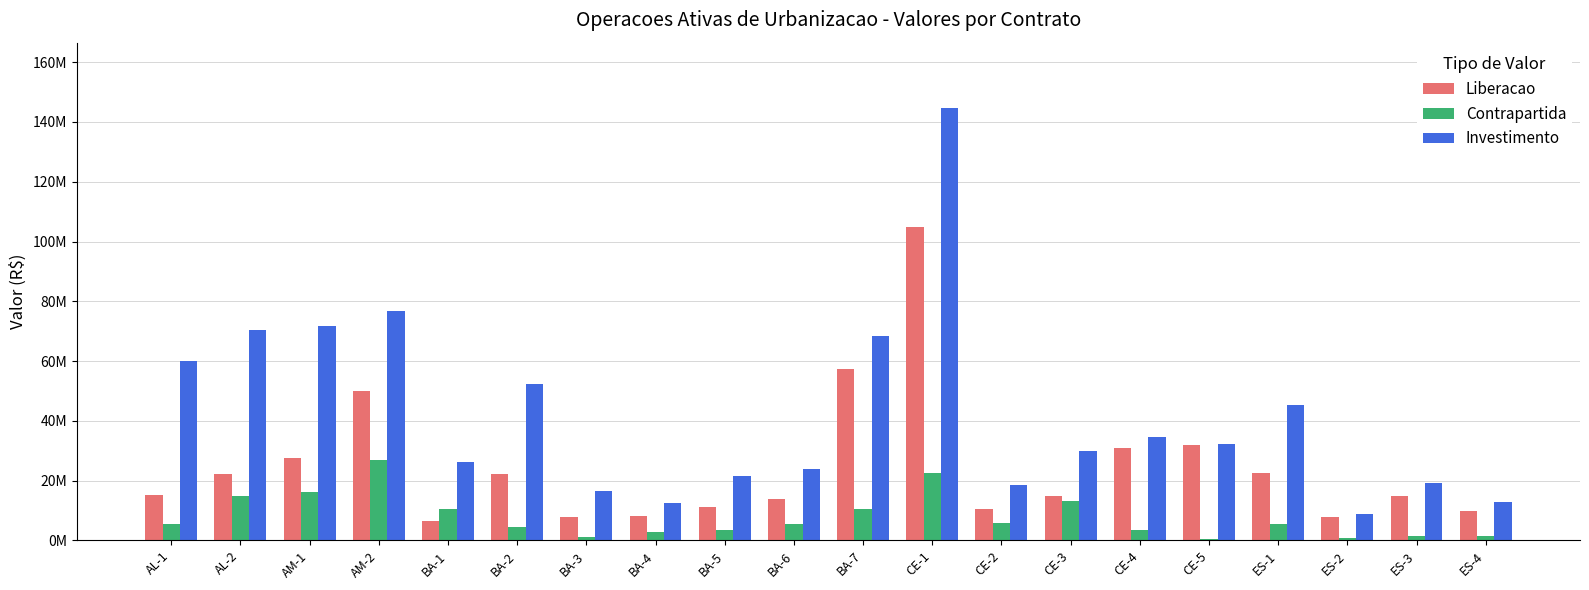

What are all the series names shown in the legend?

Liberacao, Contrapartida, Investimento